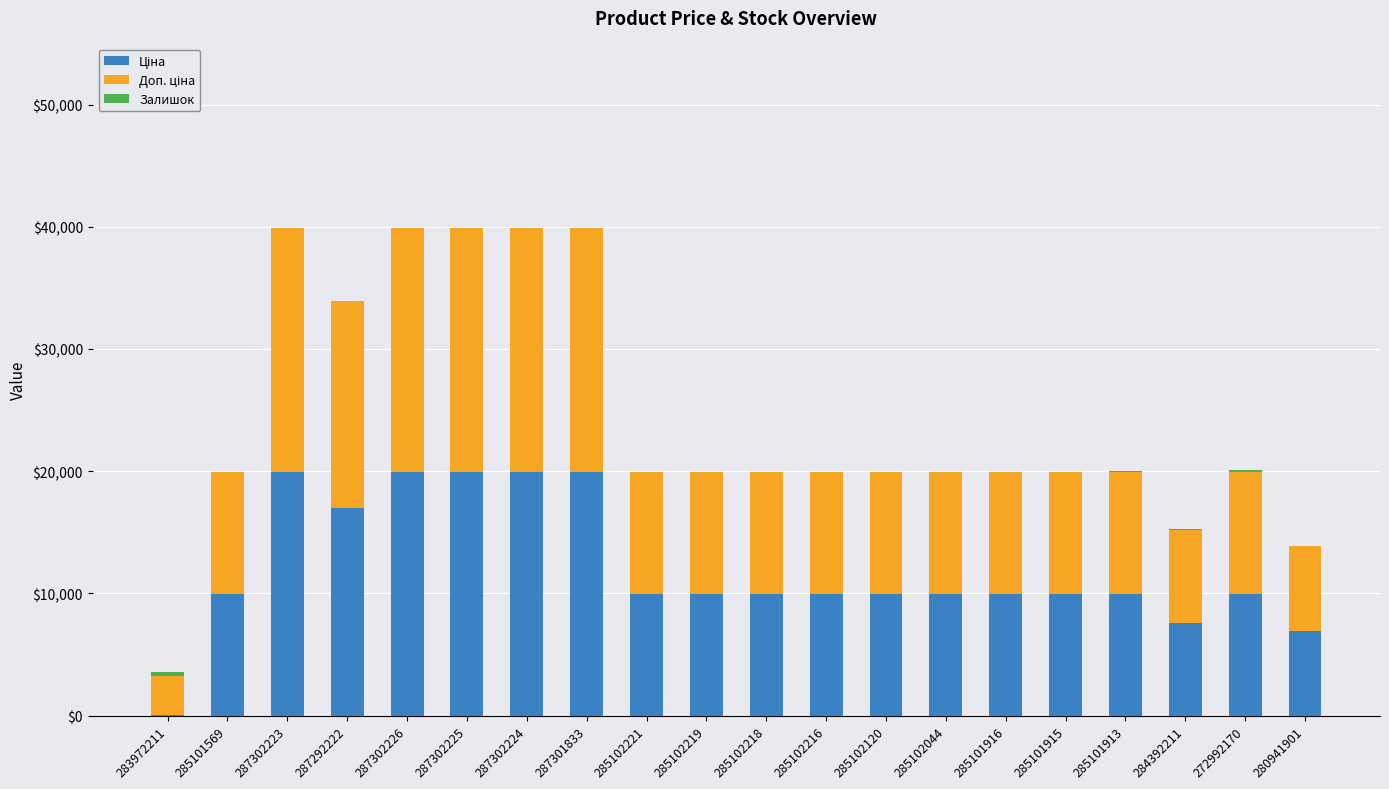

What is the total value across all series at 285101916?

19950.0